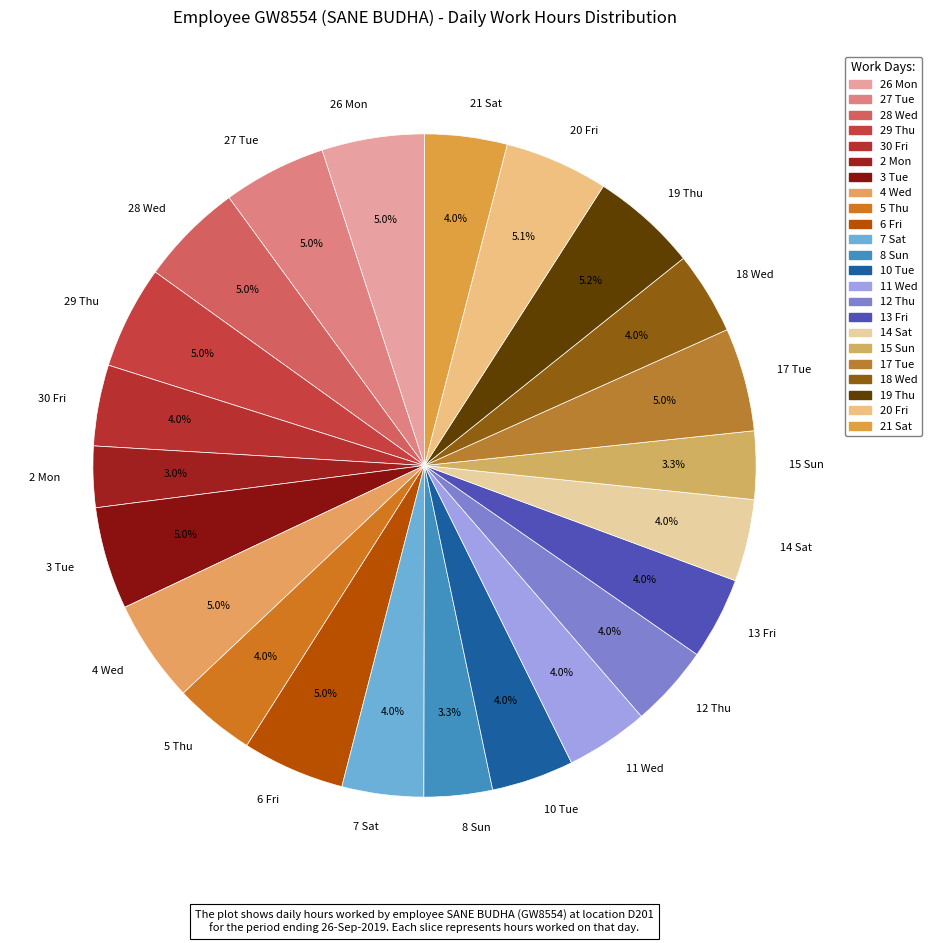

To the nearest percent, what percentage of the pie is 11 Wed?

4%